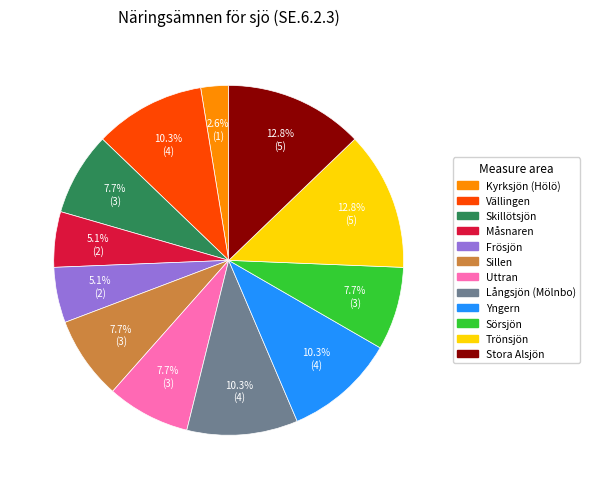

Count the number of slices in the pie.

12